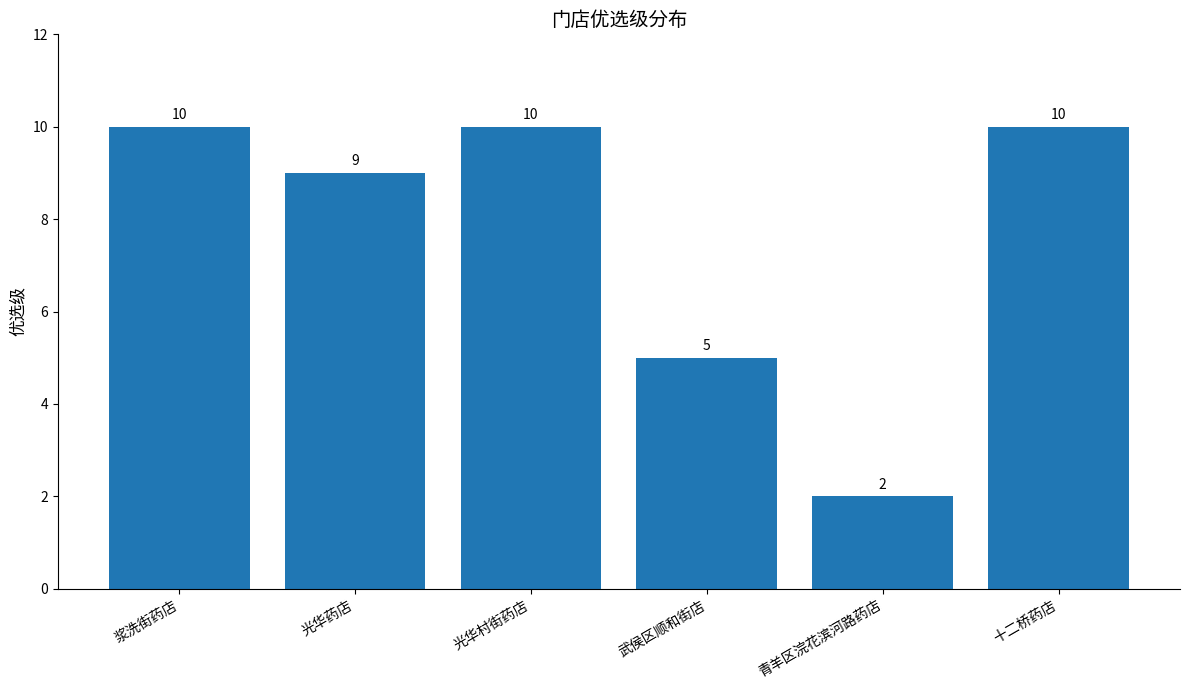

Is it true that the value at 青羊区浣花滨河路药店 is 3?

False